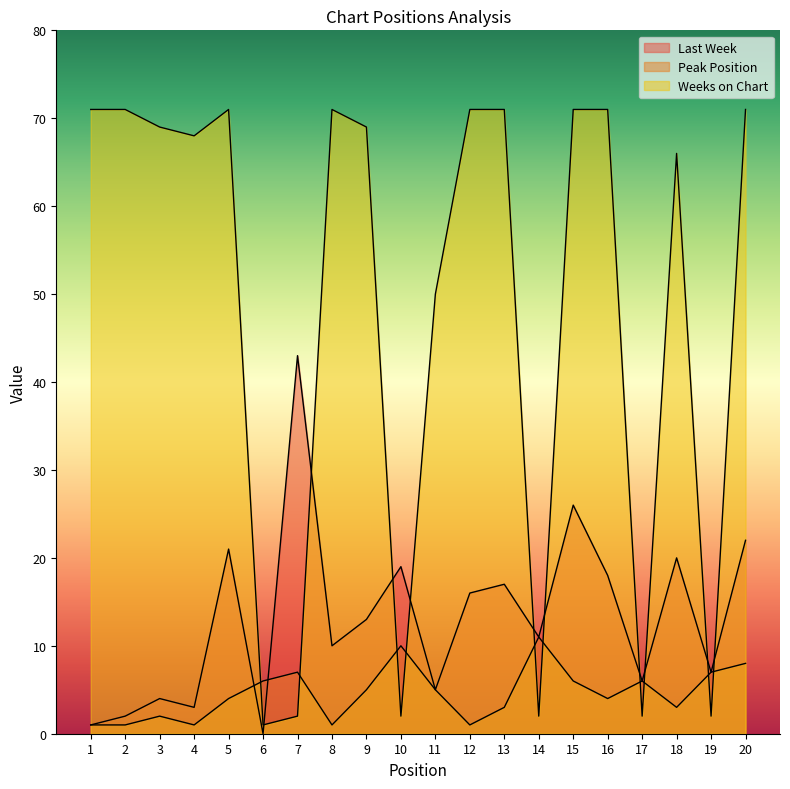

At how many categories does at least one series exceed 64?

13